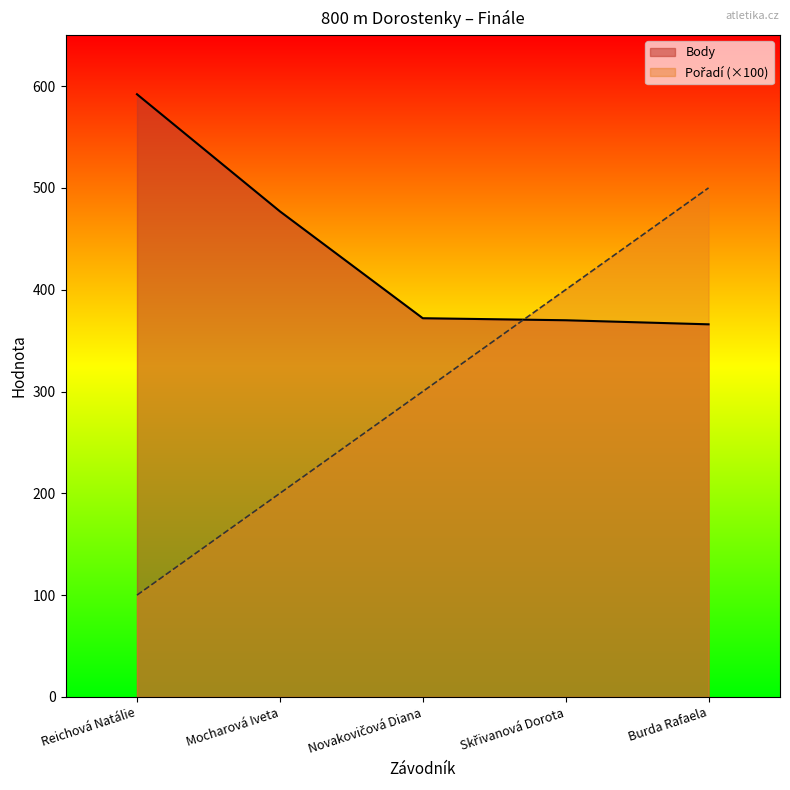

What is the spread (max minus min) of values at Novakovičová Diana?

72